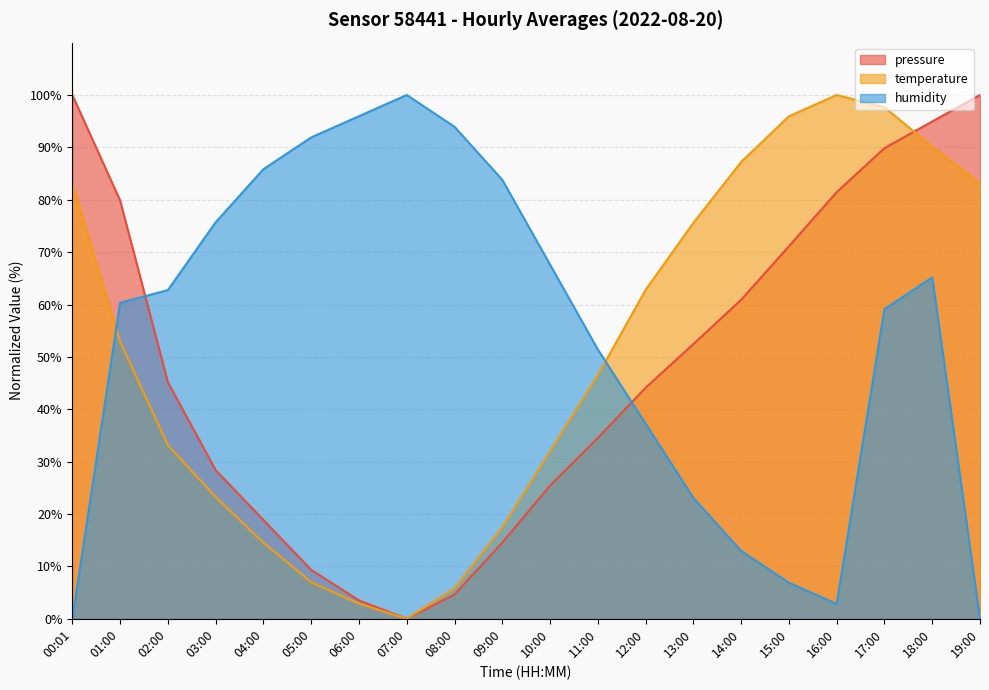

Is it true that pressure equals 28.4 at 03:00?

True